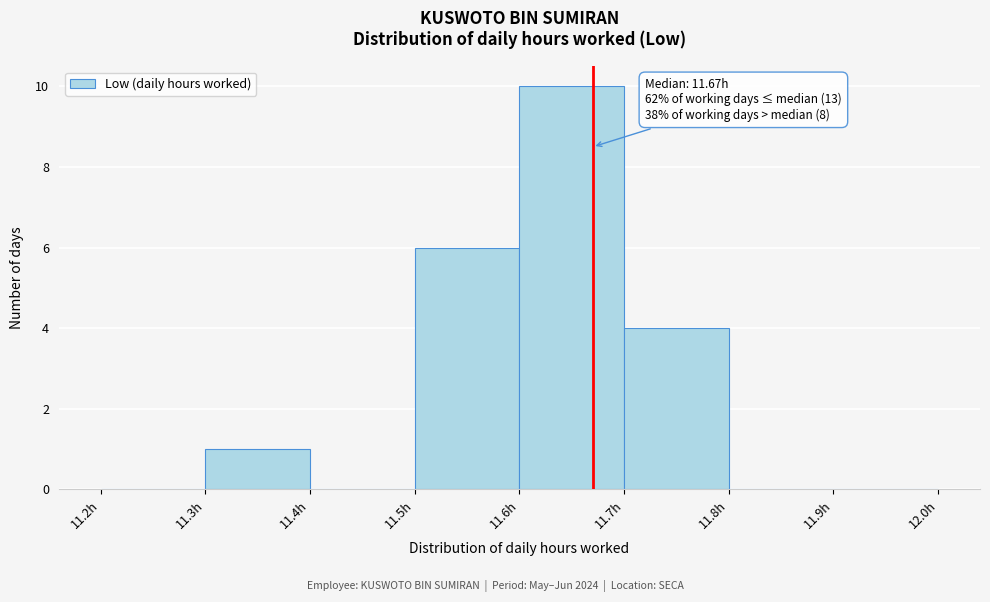

Which range on the x-axis has the tallest bar?

11.6 to 11.7